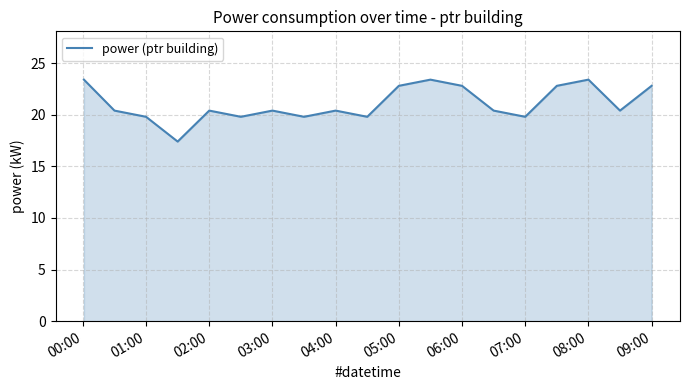

Count the values in the range 19 to 22.

11